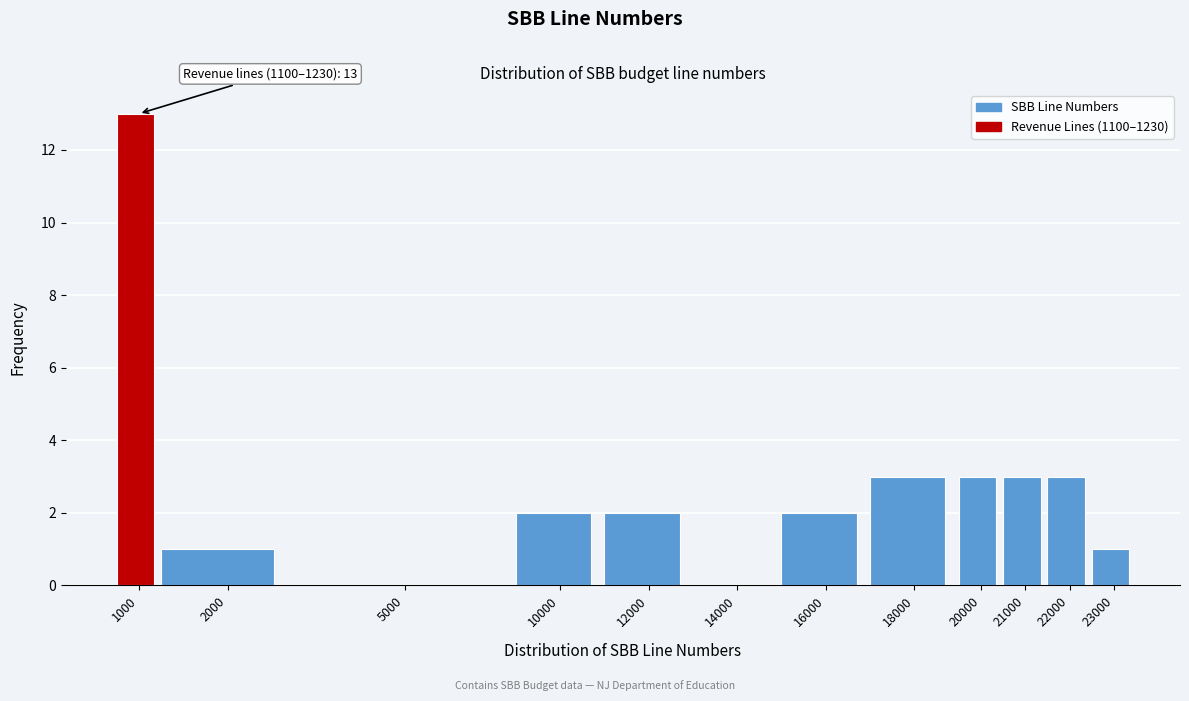

Reading left to right, extract all data points from this chart.

1000=13	2000=1	5000=0	10000=2	12000=2	14000=0	16000=2	18000=3	20000=3	21000=3	22000=3	23000=1